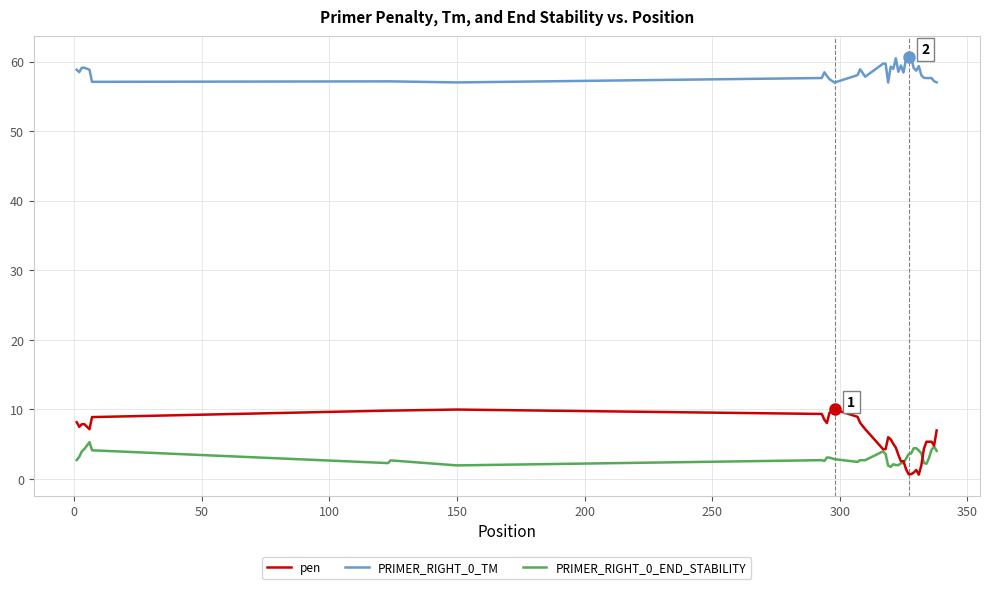

What is the highest value of the PRIMER_RIGHT_0_TM series?

60.7